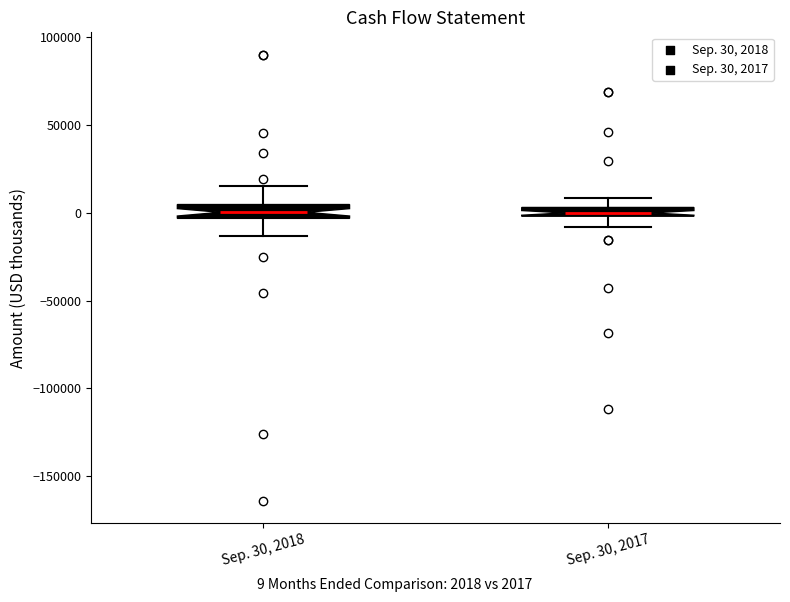

Where does the upper whisker of the box for Sep. 30, 2017 end on the y-axis? The values are not printed on the chart, so give them approximately, as read against the axis.

10000